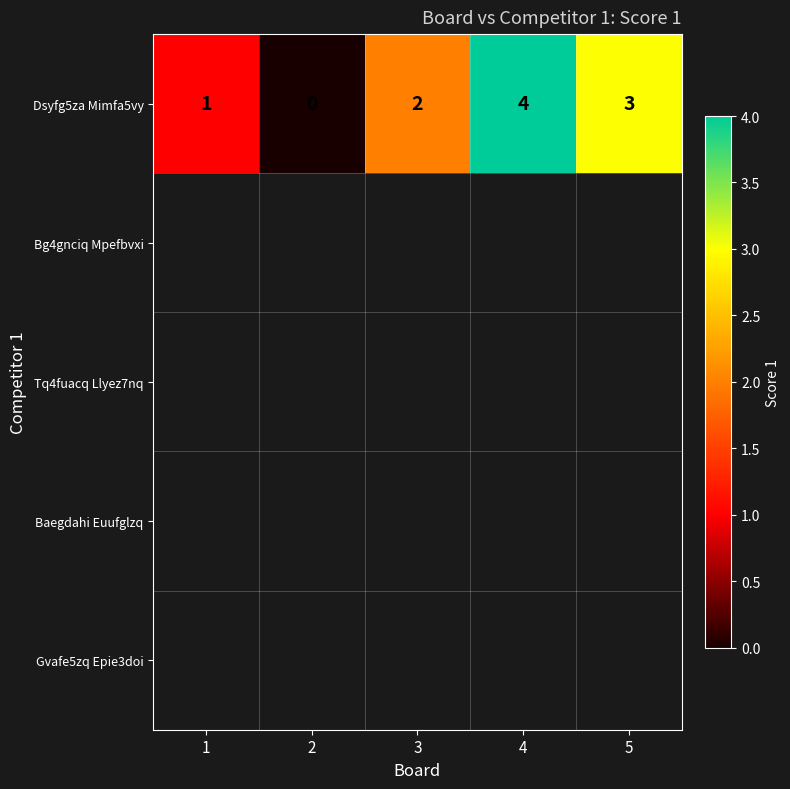

What is the sum of the values at 1 and 3?

3